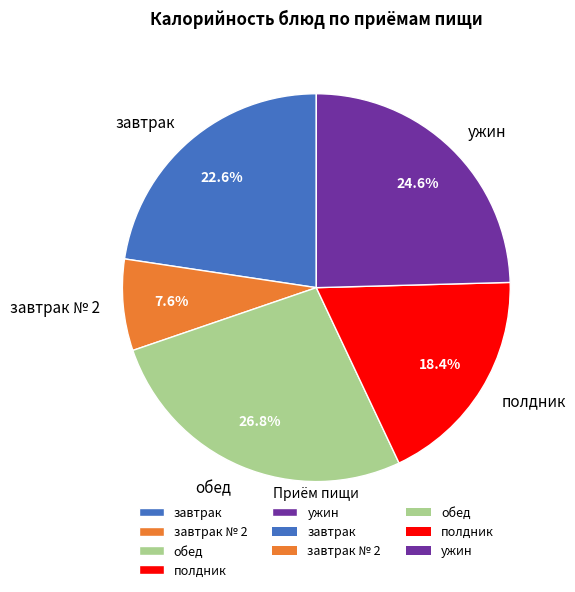

What is the total percentage of завтрак № 2 and ужин?

32.2%